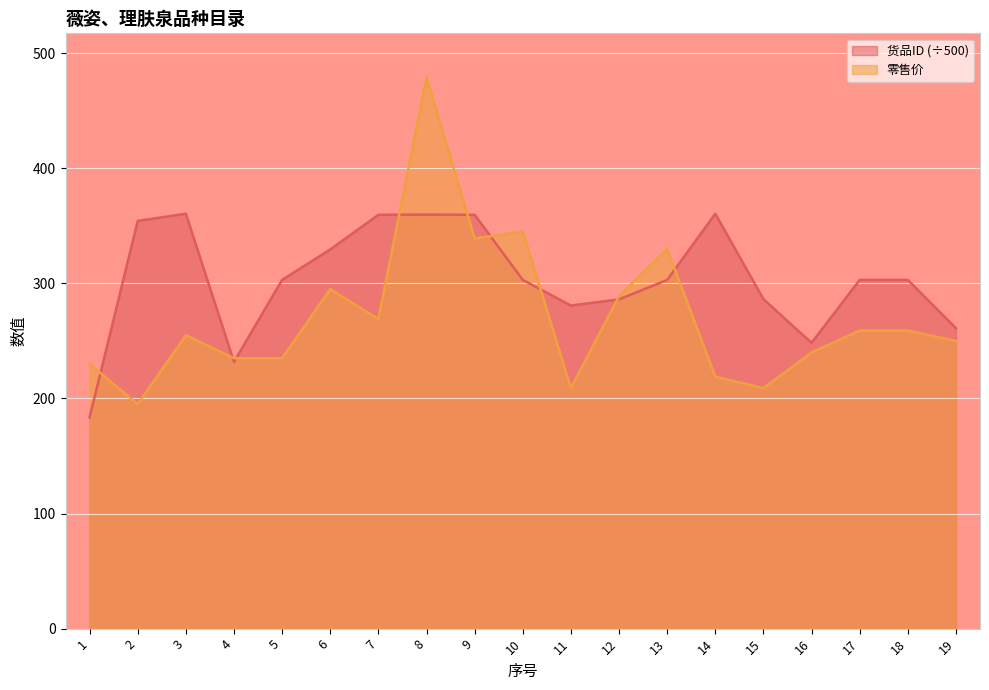

Reading left to right, what are all the values shown in this chart?

货品ID: 183.6	354.3	360.6	231.8	303.1	329.5	359.6	359.8	359.6	303.1	280.8	286.1	303.1	360.6	286.3	248.4	303.0	303.1	261.1
零售价: 230.0	195.0	255.0	235.0	235.0	295.0	269.0	479.0	339.0	345.0	209.0	289.0	330.0	219.0	209.0	240.0	259.0	259.0	250.0